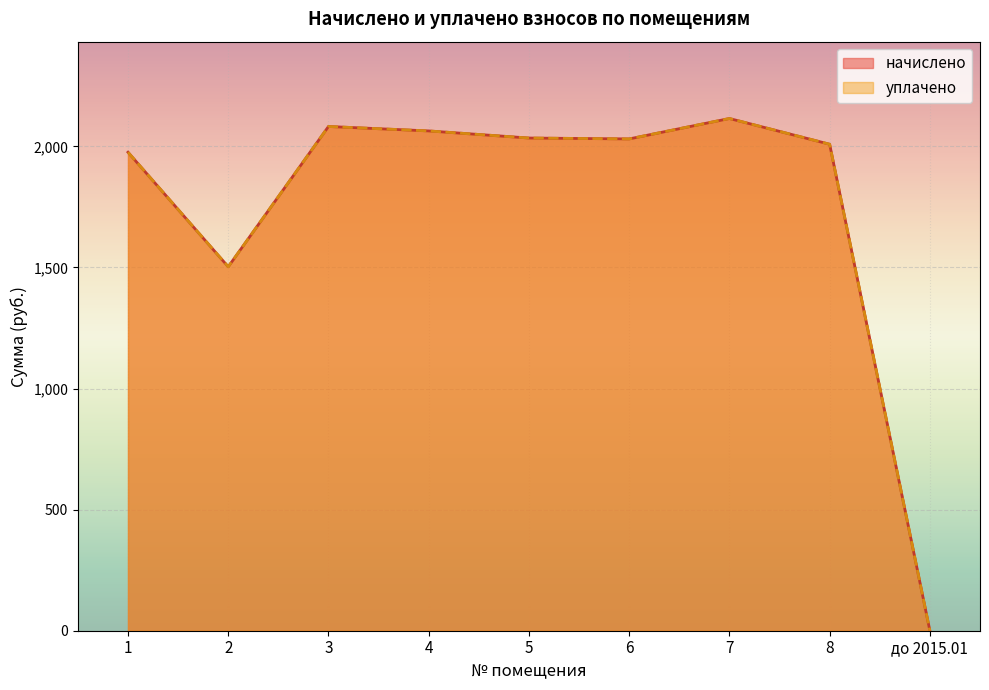

True or false: уплачено and начислено intersect in this chart.

False